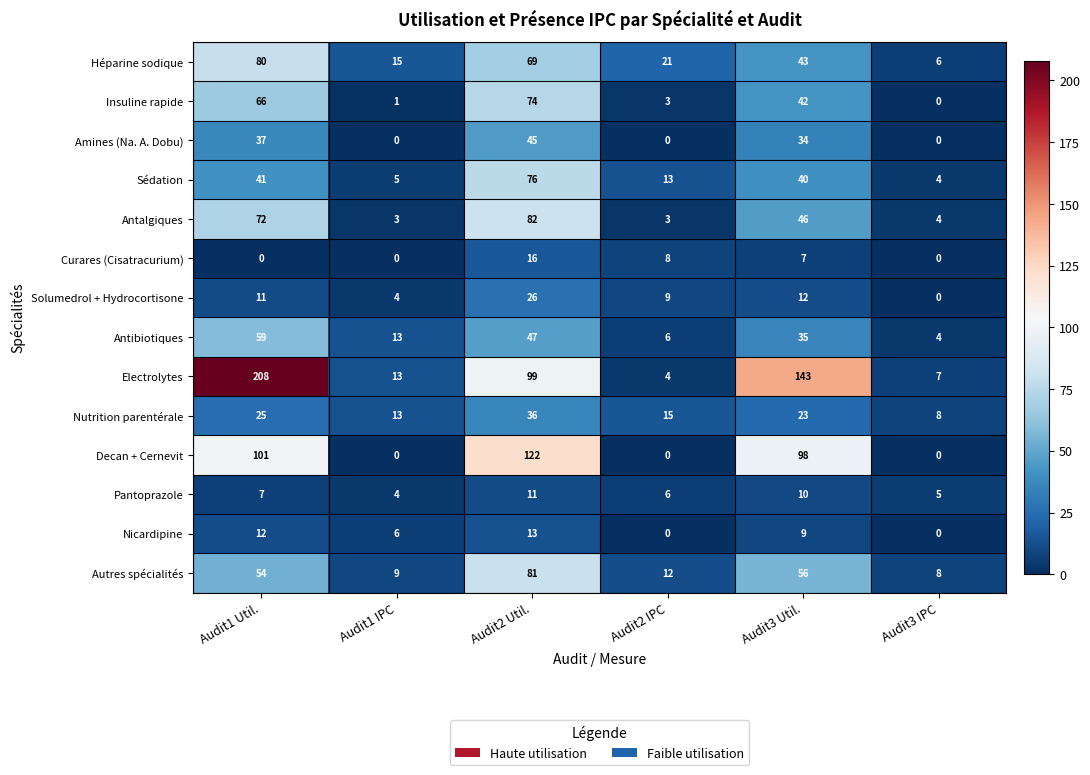

What is the difference between the second highest and minimum values in the Decan + Cernevit series?

101